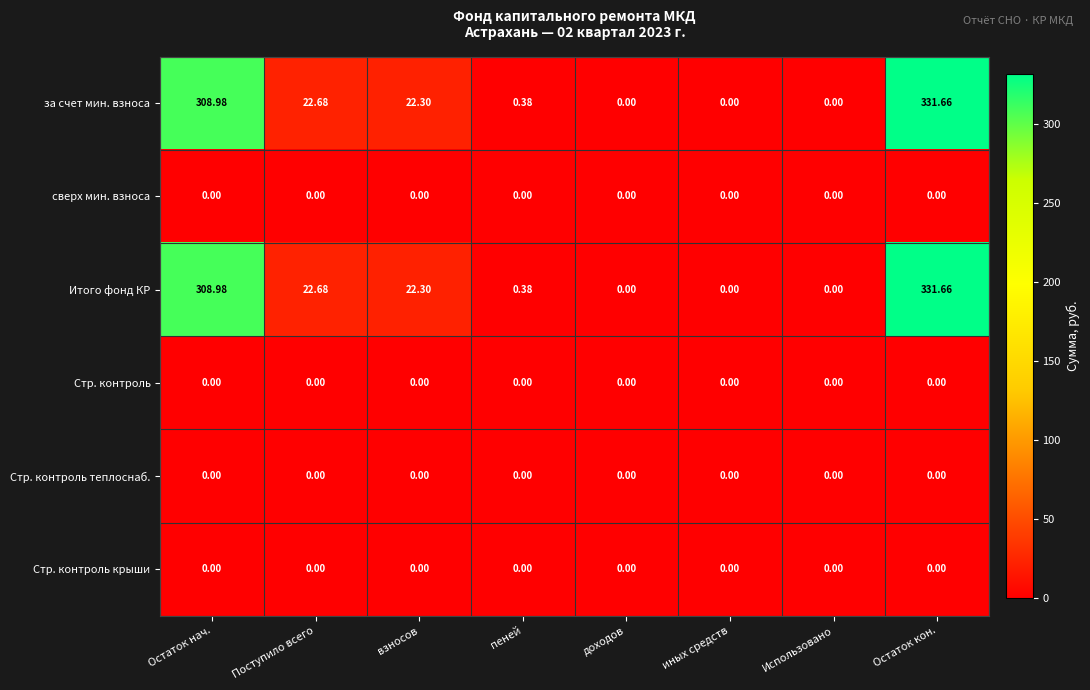

At which category is the sum across all series the highest?

Остаток кон.